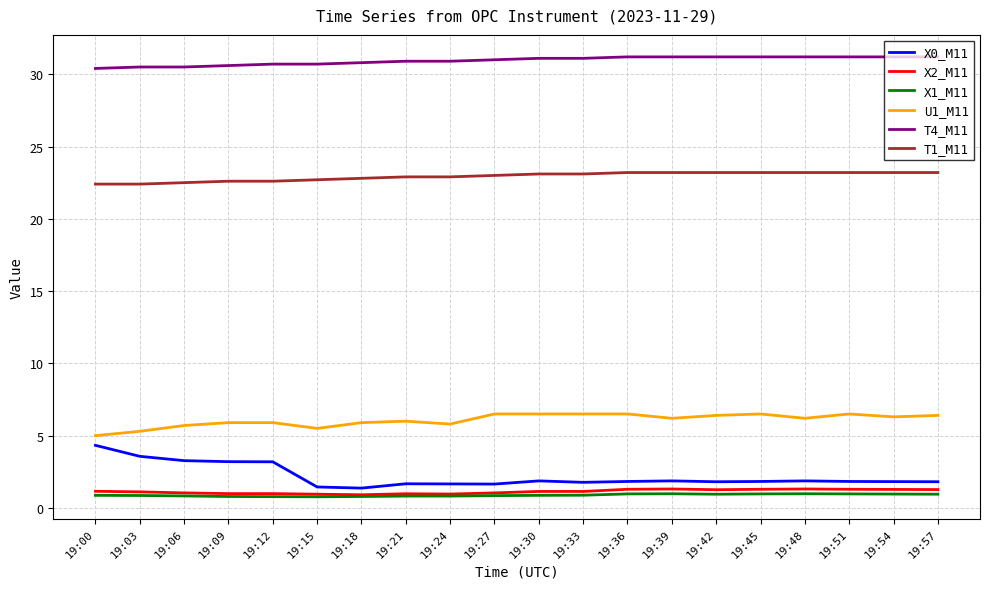

What is the minimum value for U1_M11?

5.0